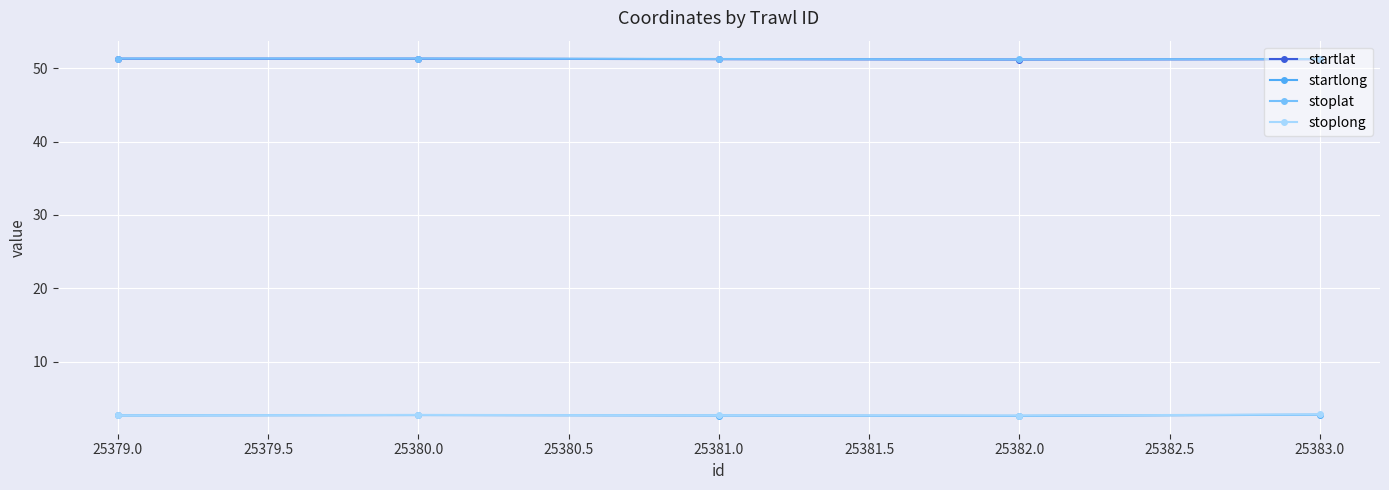

What is the greatest value displayed?

51.3